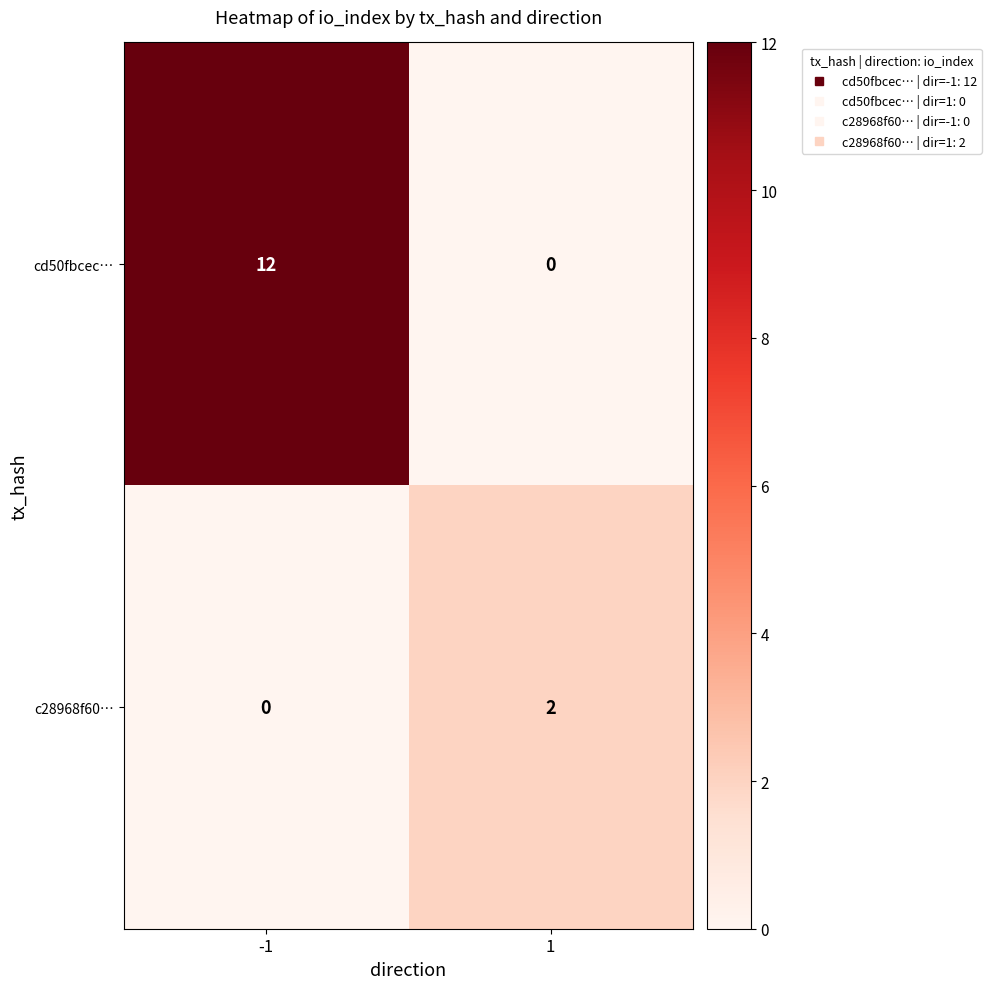

Which label corresponds to the largest value in the chart?

-1